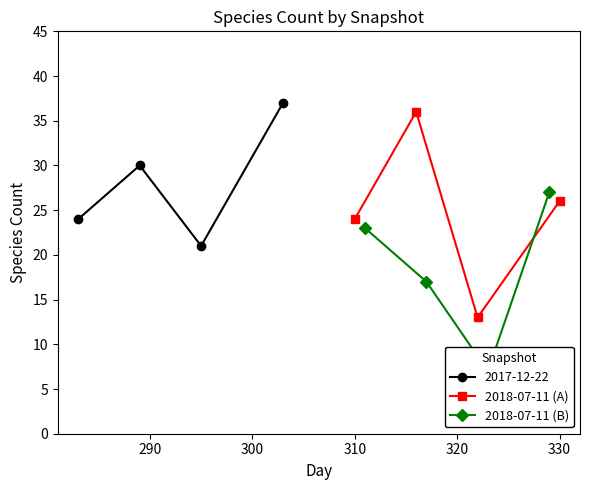

How many interior local valleys does the 2018-07-11 (A) series have?

1